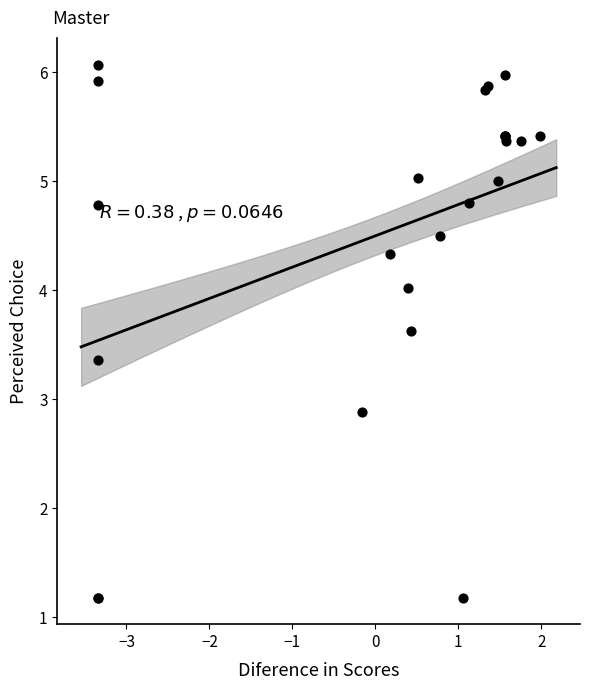

What Y value in the scatter plot is closest to 3?

2.9